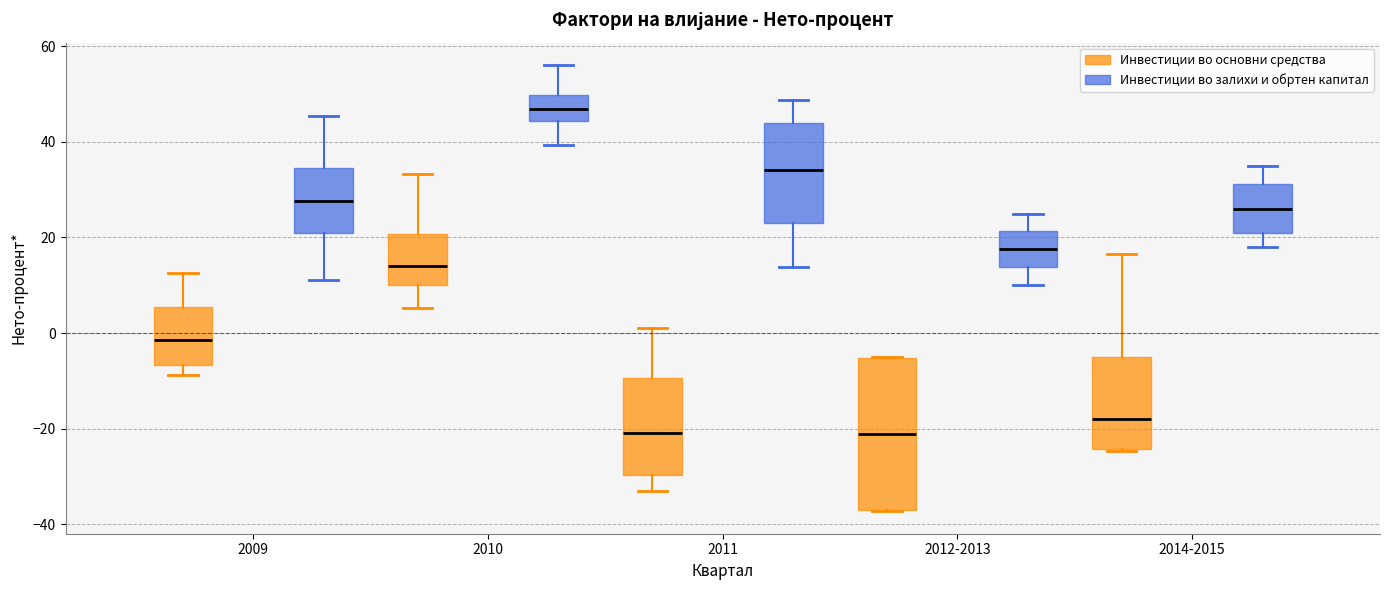

Comparing the boxes themselves (not the whiskers), which one is the tallest?

2012-2013 (Инвестиции во основни средства)